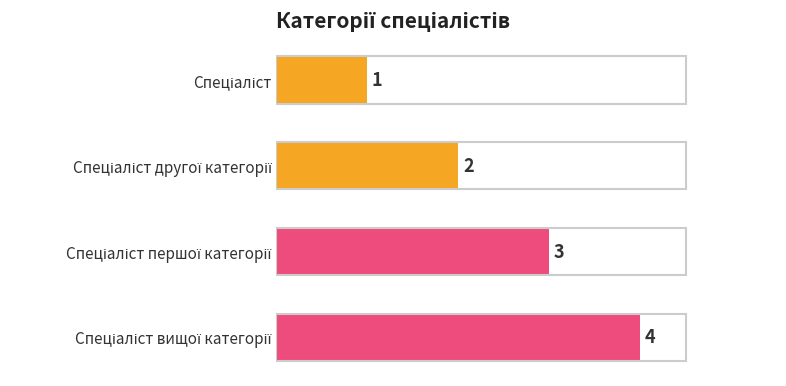

What is the value of the 1st bar from the top?

1